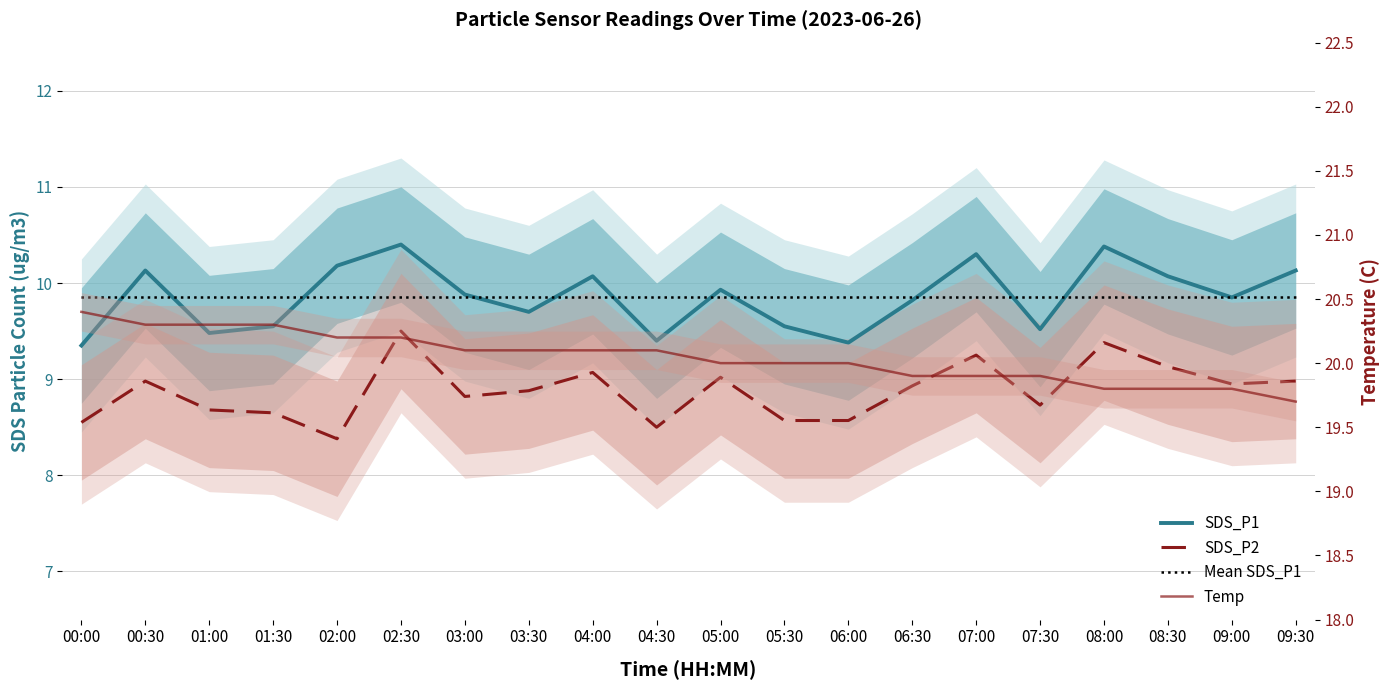

What are all the series names shown in the legend?

SDS_P1, SDS_P2, Mean SDS_P1, Temp